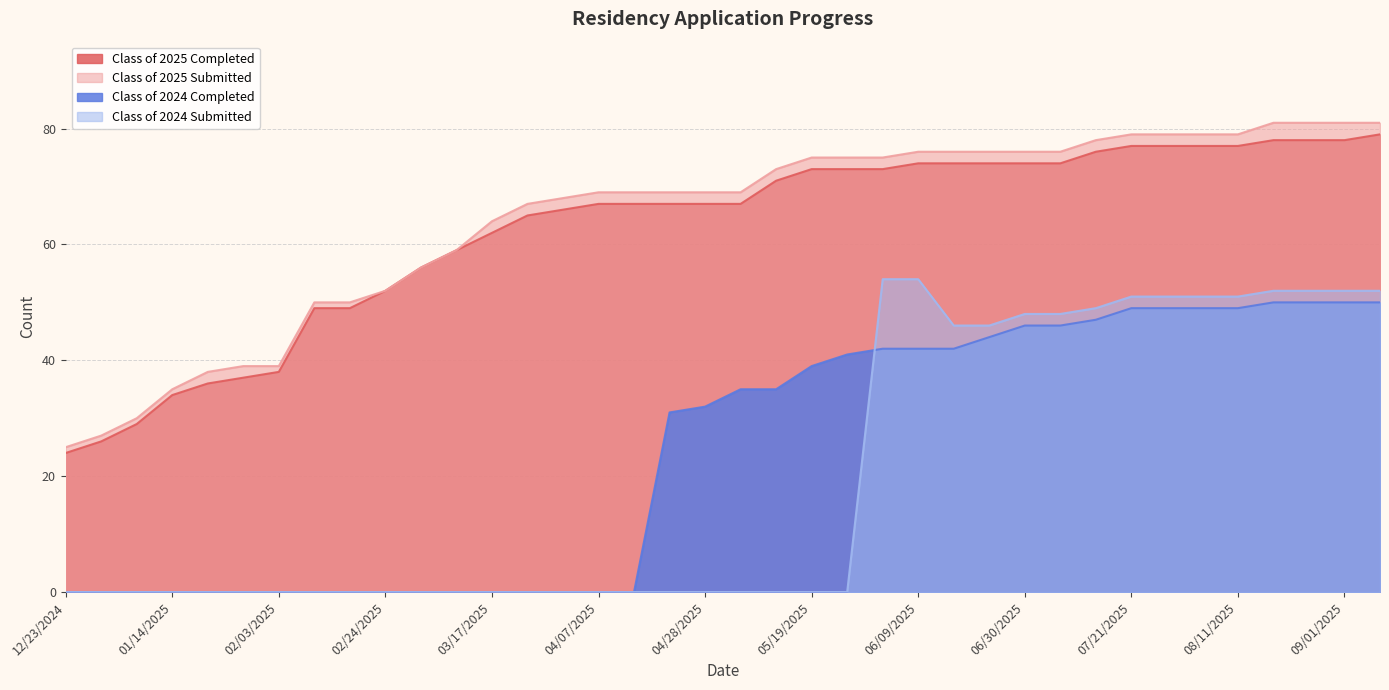

How many values in the Class of 2025 Completed series are below 67?

15